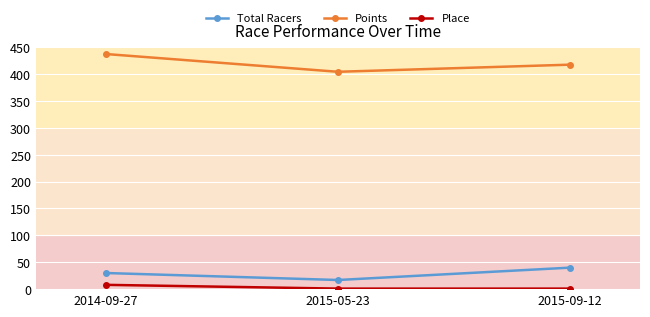

Rank the series at 2014-09-27 from highest to lowest value.

Points, Total Racers, Place